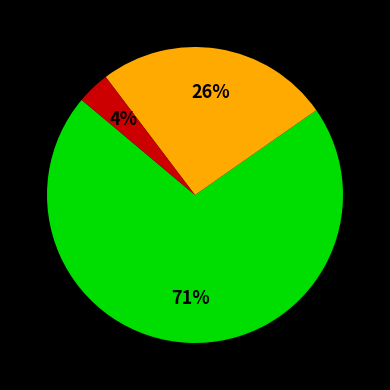

To the nearest percent, what is the average slice percentage?

33%